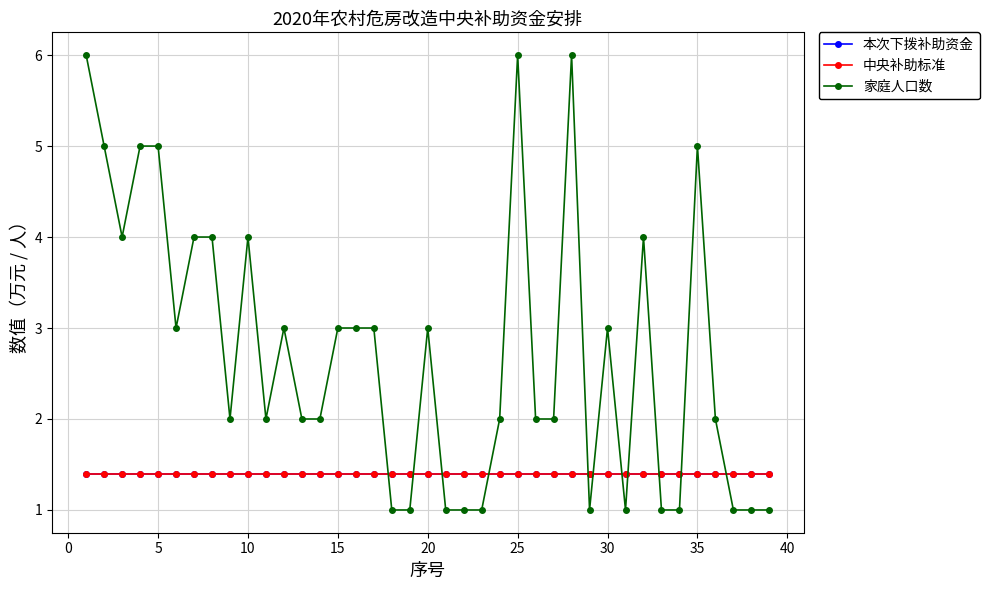

Is this an area chart (filled region under the line)?

No